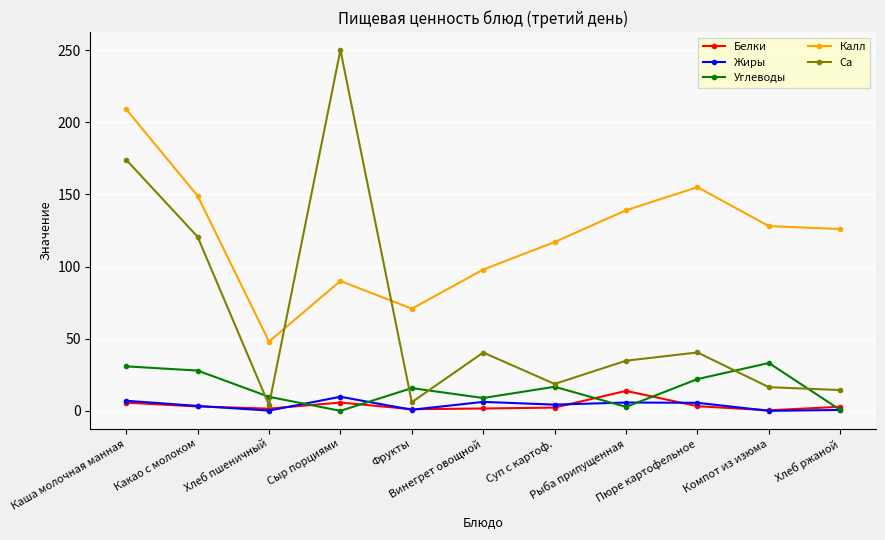

What is the difference between the maximum and second lowest values in the Белки series?

12.7